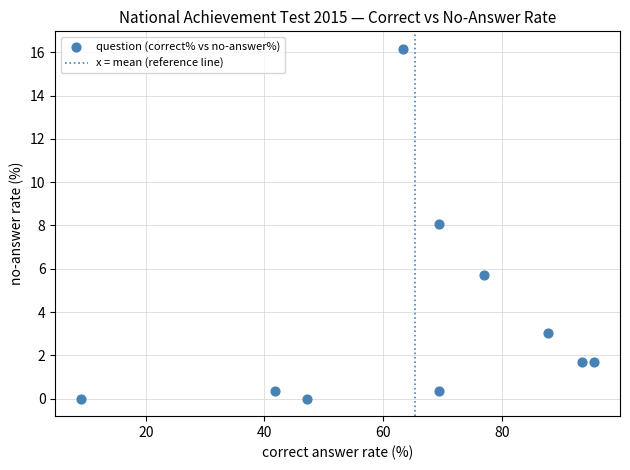

What is the range of Y values (max minus min)?

16.2